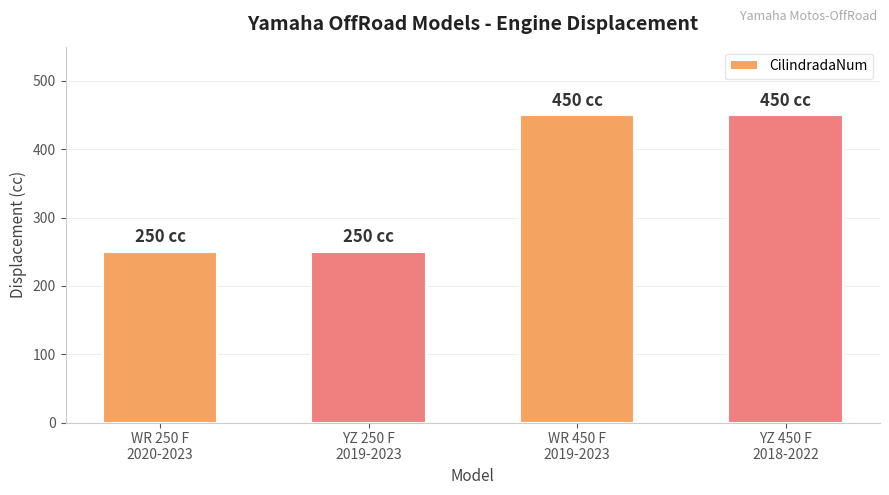

What is the label of the 2nd bar from the left?

YZ 250 F
2019-2023